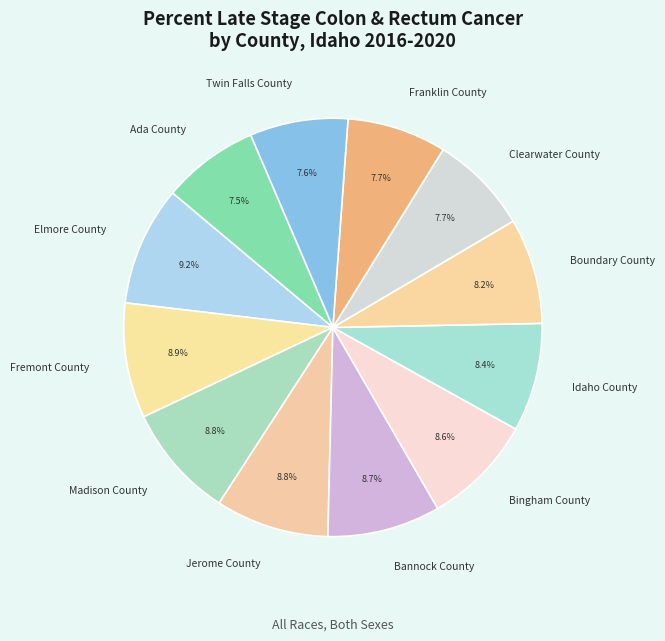

To the nearest percent, what is the average slice percentage?

8%